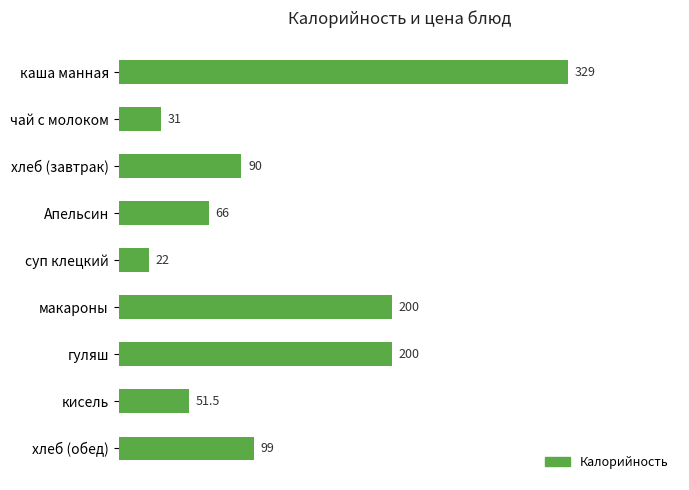

Reading top to bottom, transcribe all the data shown in this chart.

329.0	31.0	90.0	66.0	22.0	200.0	200.0	51.5	99.0